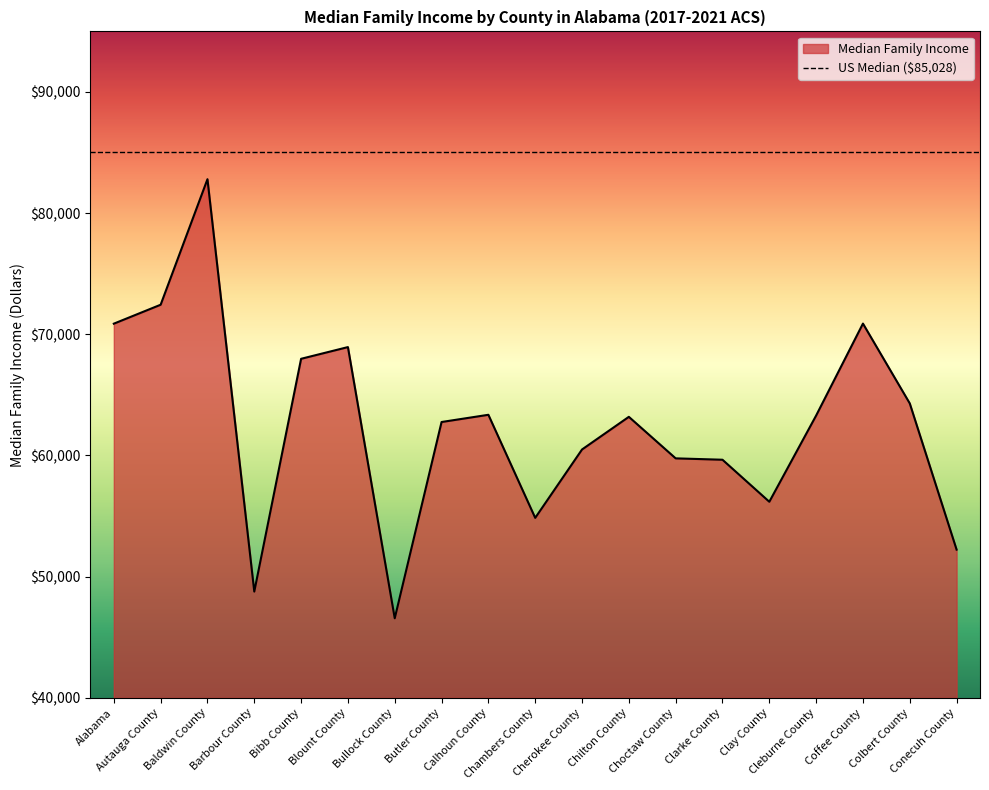

Rank the categories by value from highest to lowest.

Baldwin County, Autauga County, Coffee County, Alabama, Blount County, Bibb County, Colbert County, Calhoun County, Cleburne County, Chilton County, Butler County, Cherokee County, Choctaw County, Clarke County, Clay County, Chambers County, Conecuh County, Barbour County, Bullock County